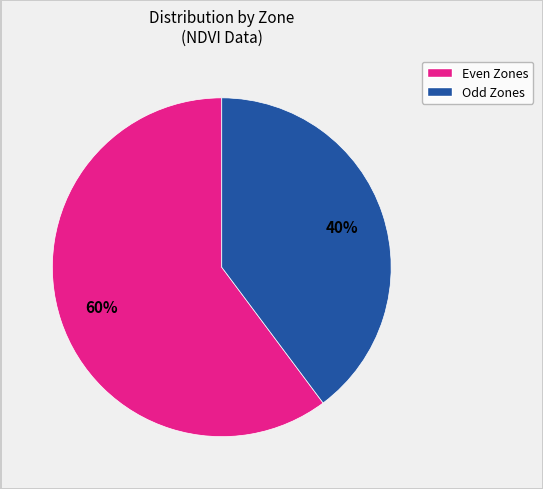

Is there any slice that represents more than half of the pie?

Yes